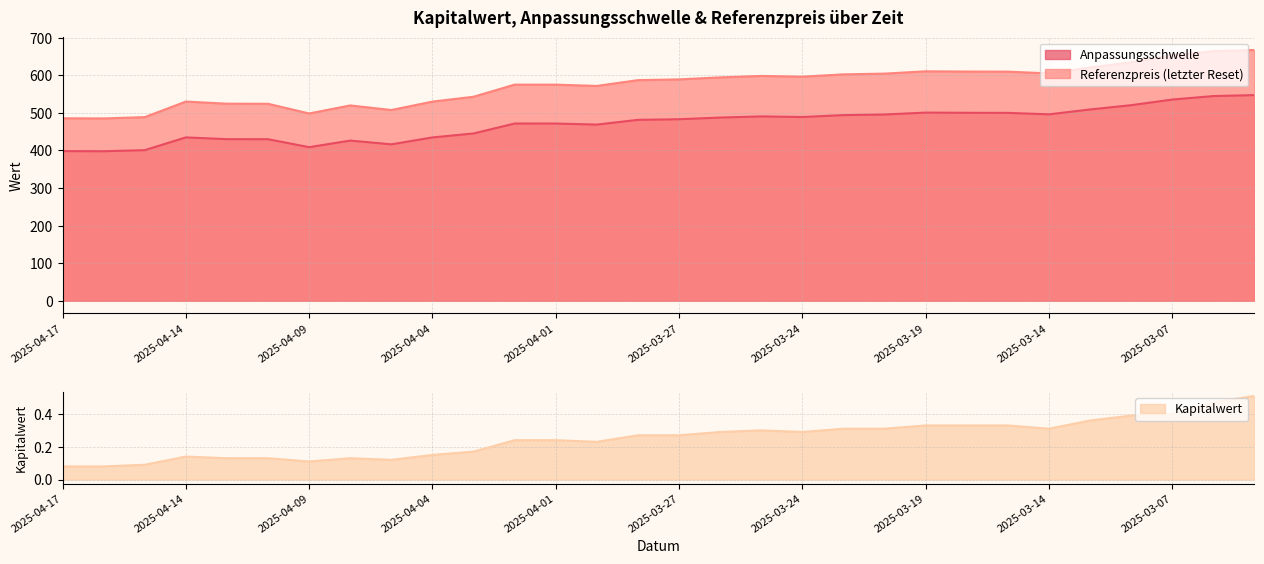

Is it true that Kapitalwert equals 0.5 at 2025-03-06?

True